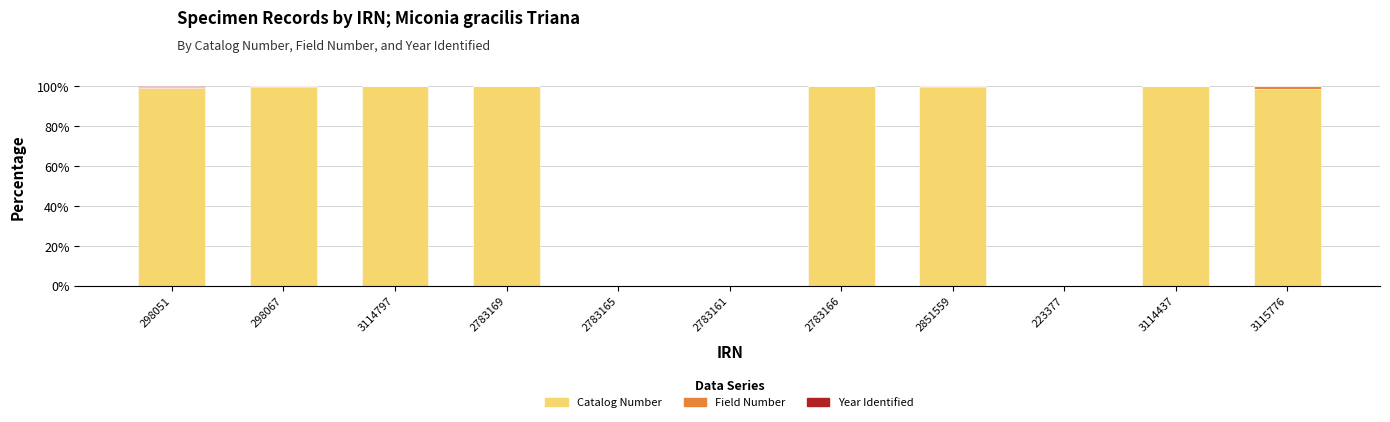

True or false: Catalog Number has a value of 99.8 at 3114797.

True